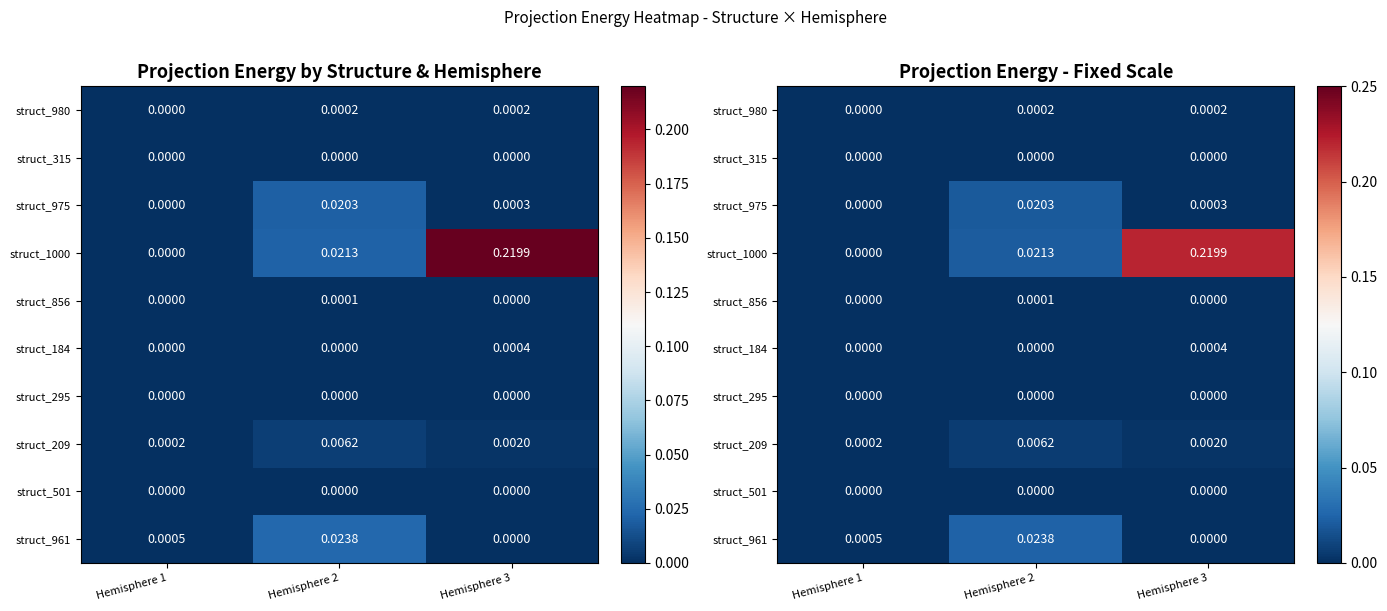

What is the total value across all series at Hemisphere 2?

0.1